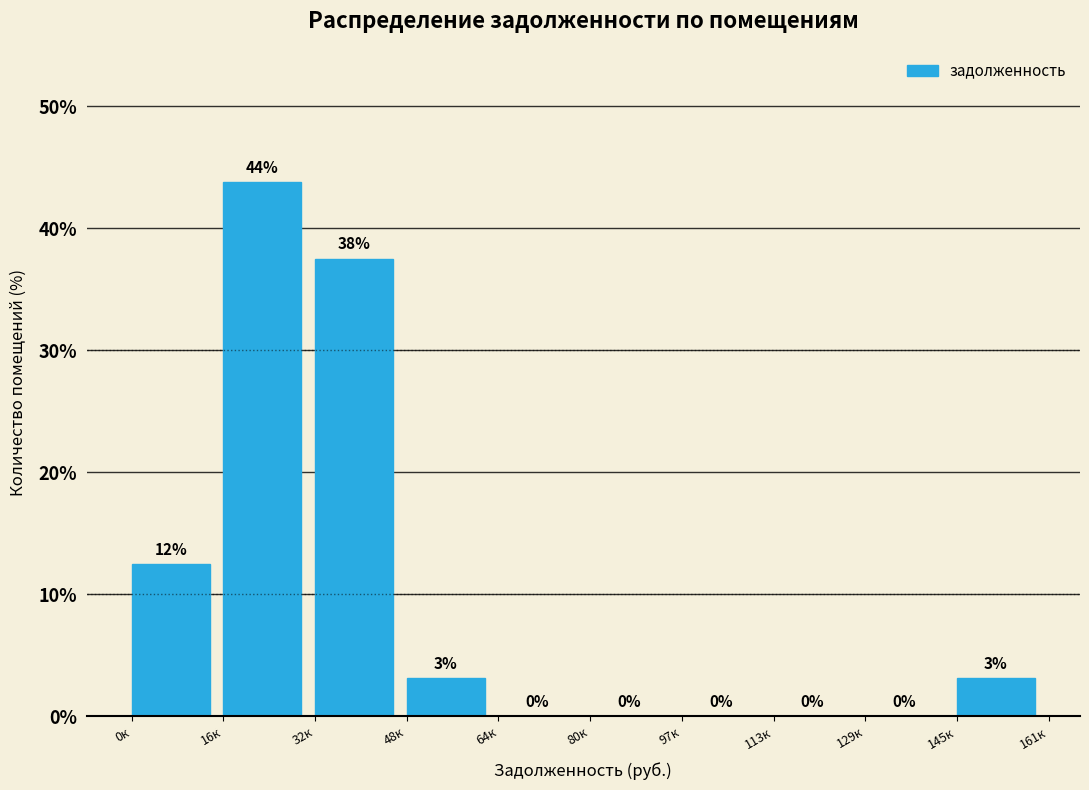

Which has a higher value, 48к or 16к?

16к